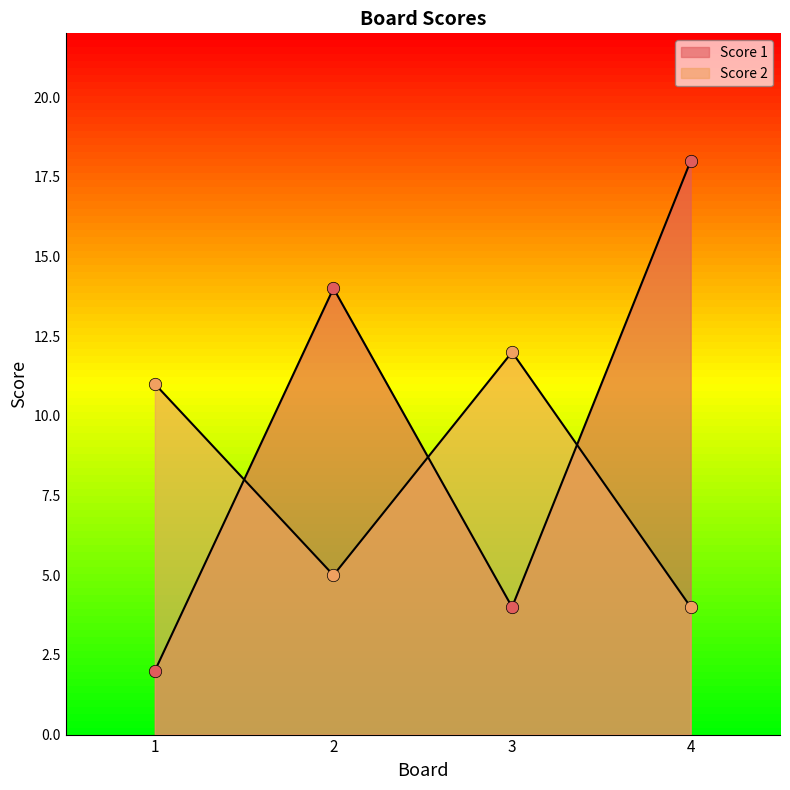

Is the value of Score 1 pts at 3 greater than the value of Score 2 pts at 4?

No